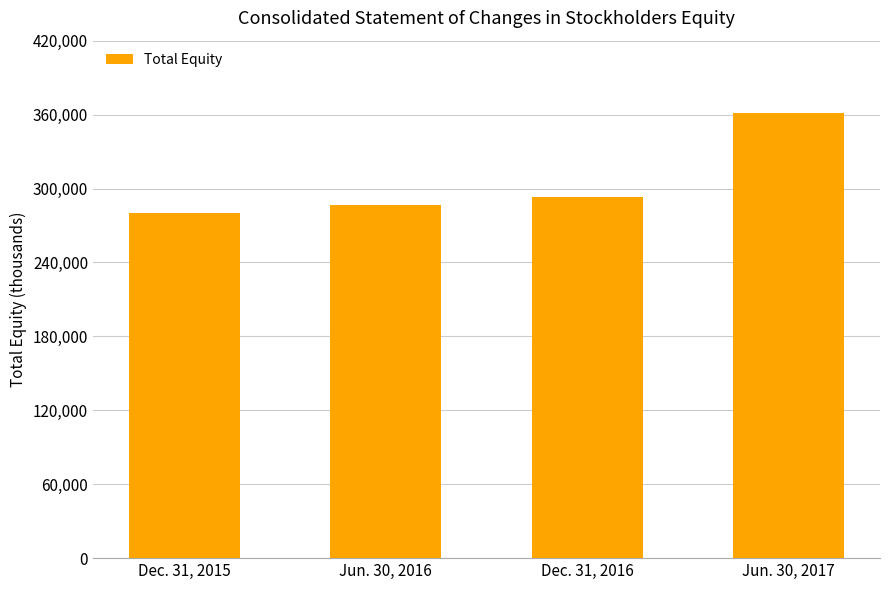

Reading right to left, what are all the values shown in this chart?

Jun. 30, 2017=361430	Dec. 31, 2016=293018	Jun. 30, 2016=286616	Dec. 31, 2015=280197